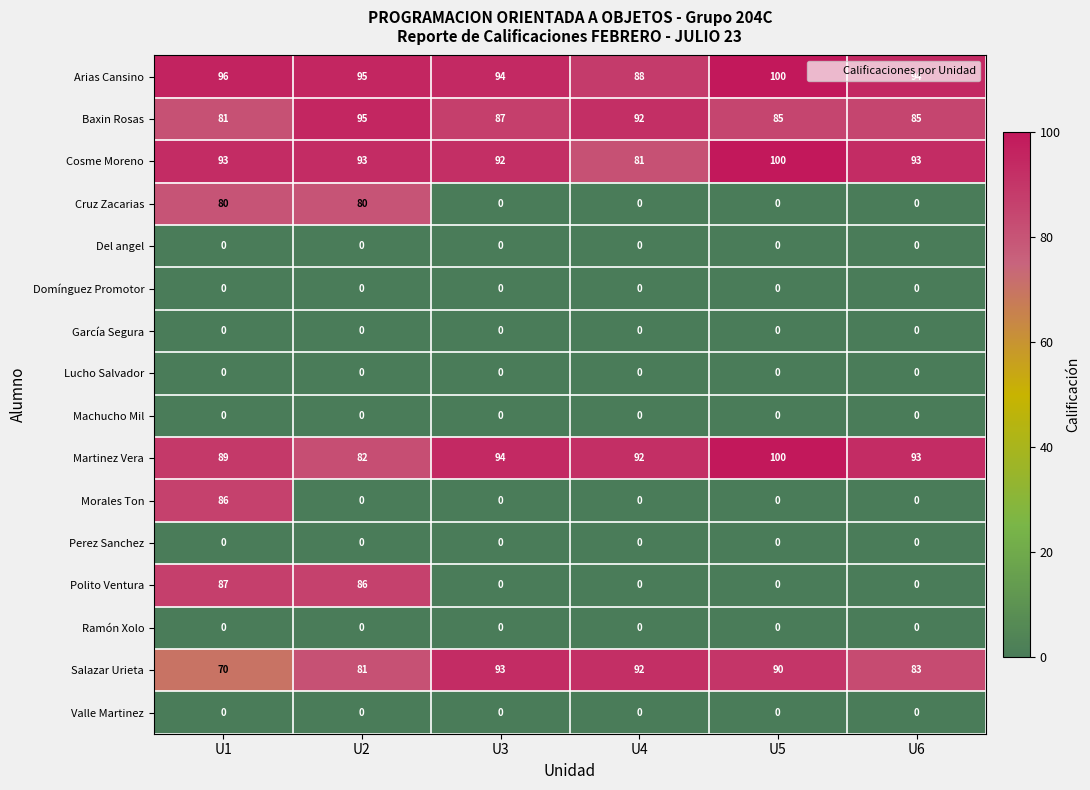

Is the value of Cruz Zacarias at U1 greater than the value of Morales Ton at U3?

Yes